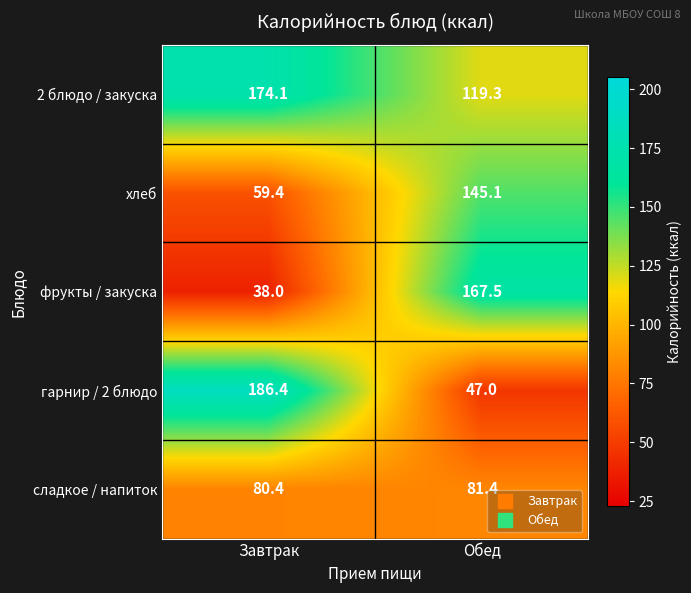

At which label is хлеб closest to 102?

Завтрак